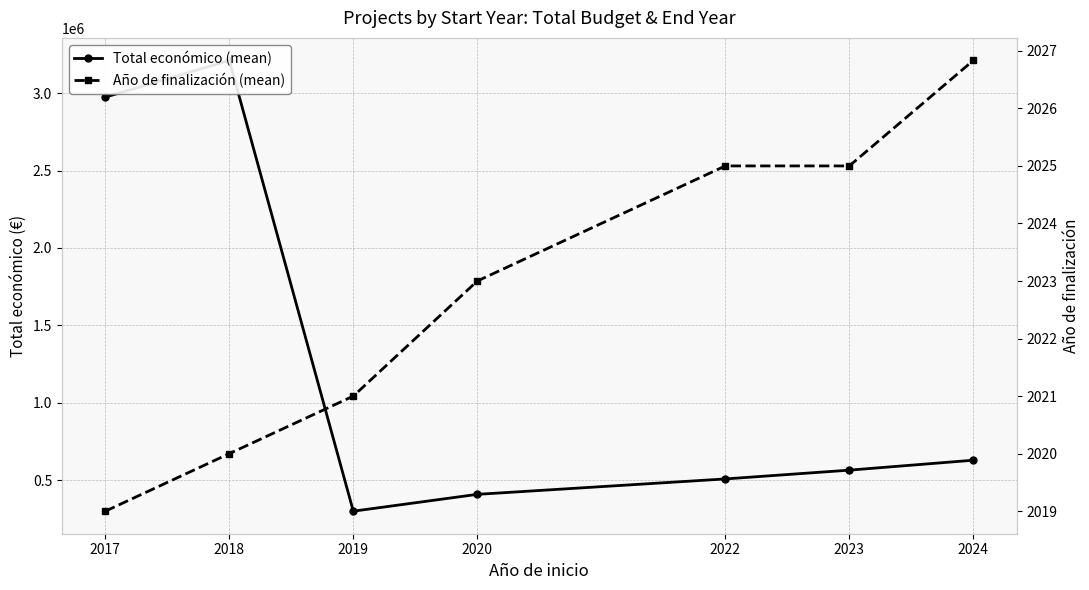

Rank the series by their average value, from highest to lowest.

Total económico (mean), Año de finalización (mean)